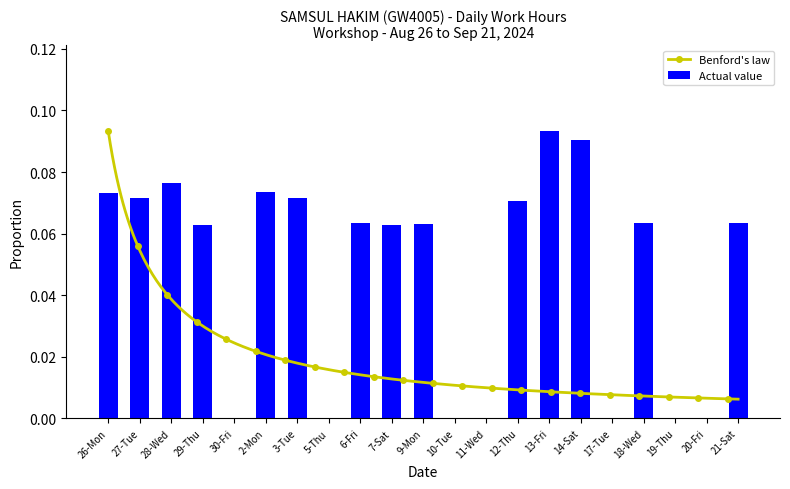

What is the difference between the maximum and second lowest values?

0.1